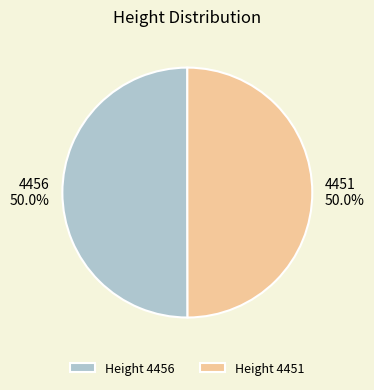

What is the ratio of the value at 4451 to the value at 4456?

1.0